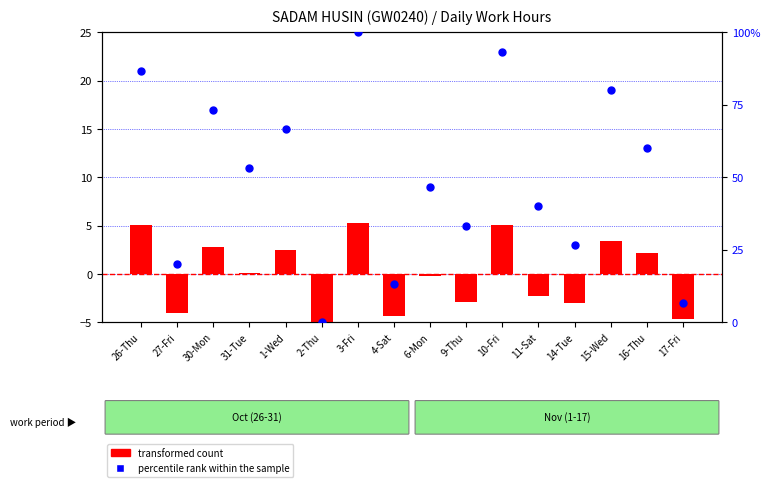

At how many categories does at least one series exceed 72?

5